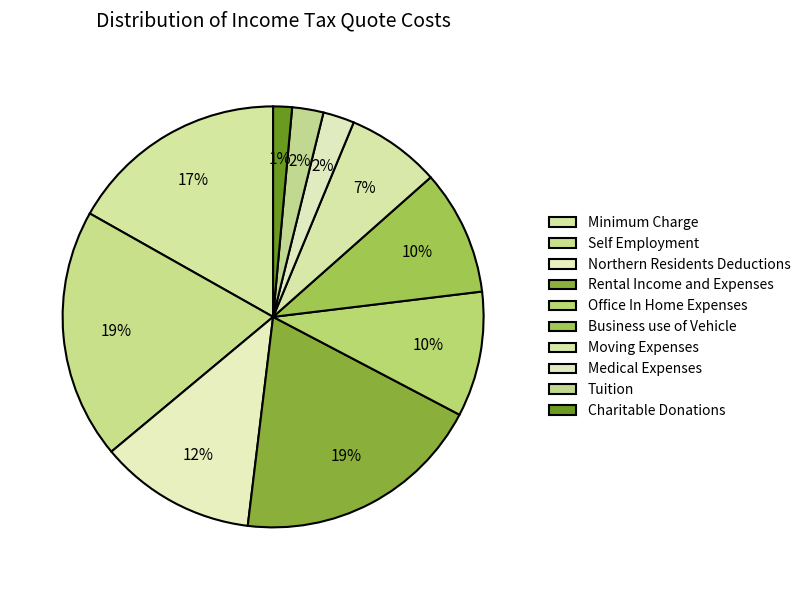

Is there a majority slice in this chart?

No